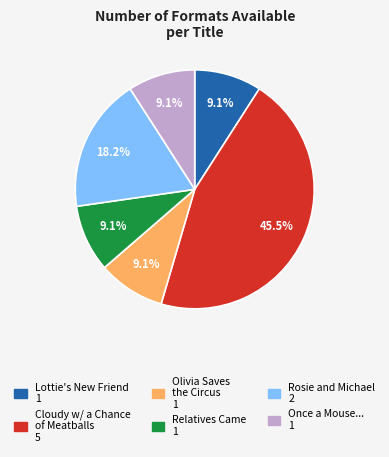

Is there any slice that represents more than half of the pie?

No